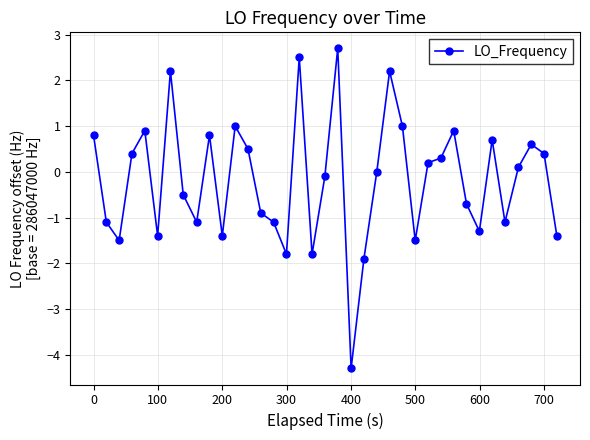

Count the number of categories in the chart.

37